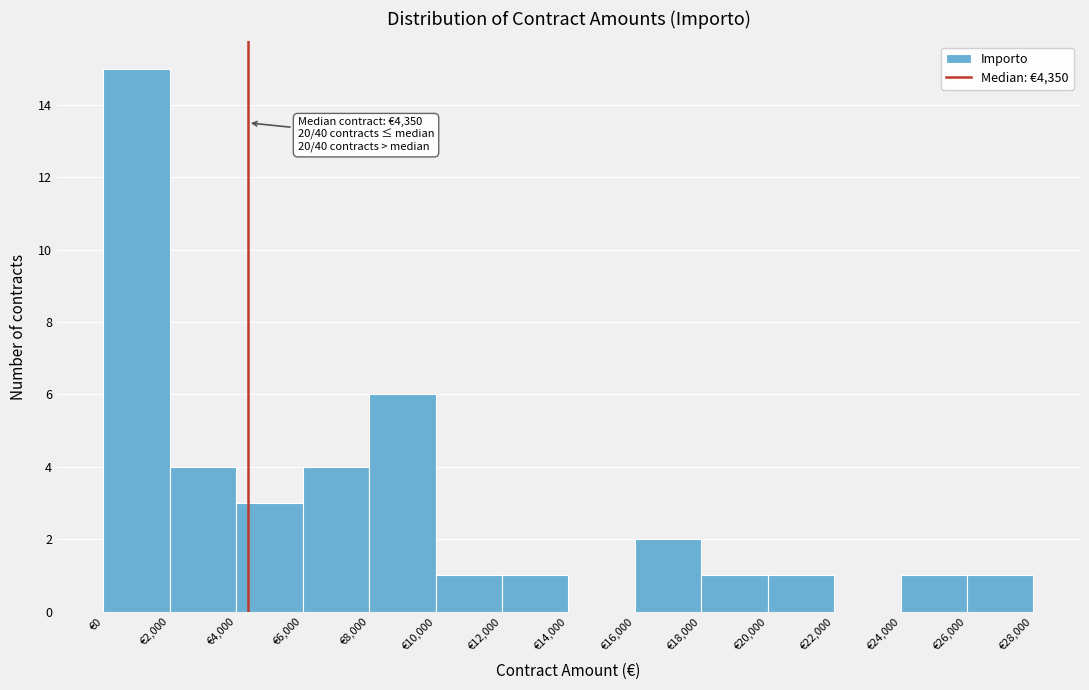

Which range on the x-axis has the tallest bar?

0 to 2000